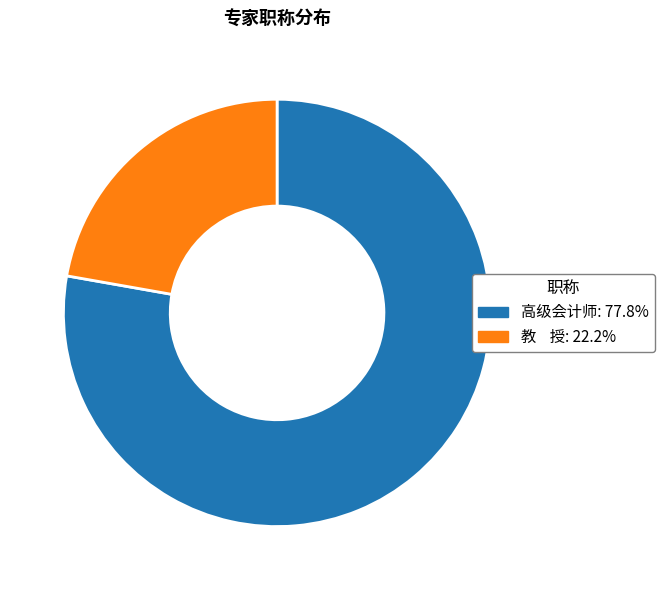

Is the sum of 教 授 and 高级会计师 greater than half?

Yes